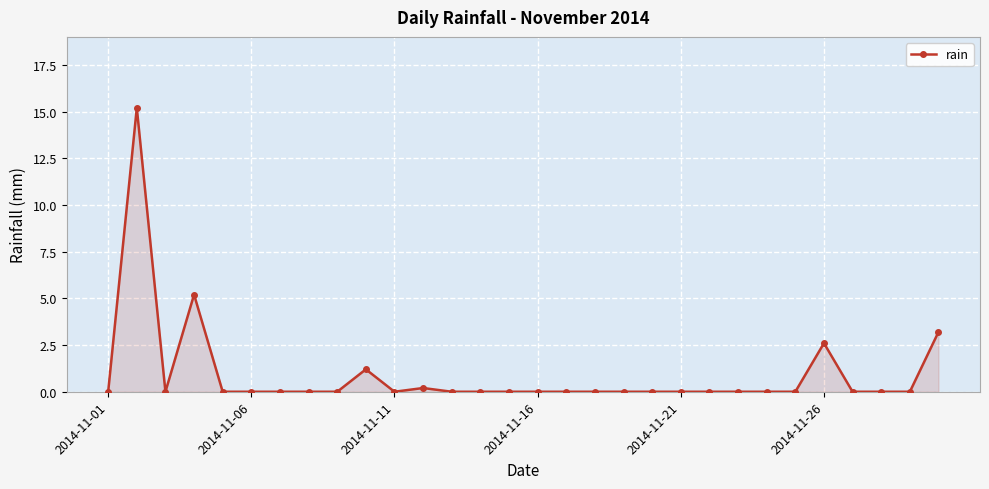

How many lines are shown in the chart?

1